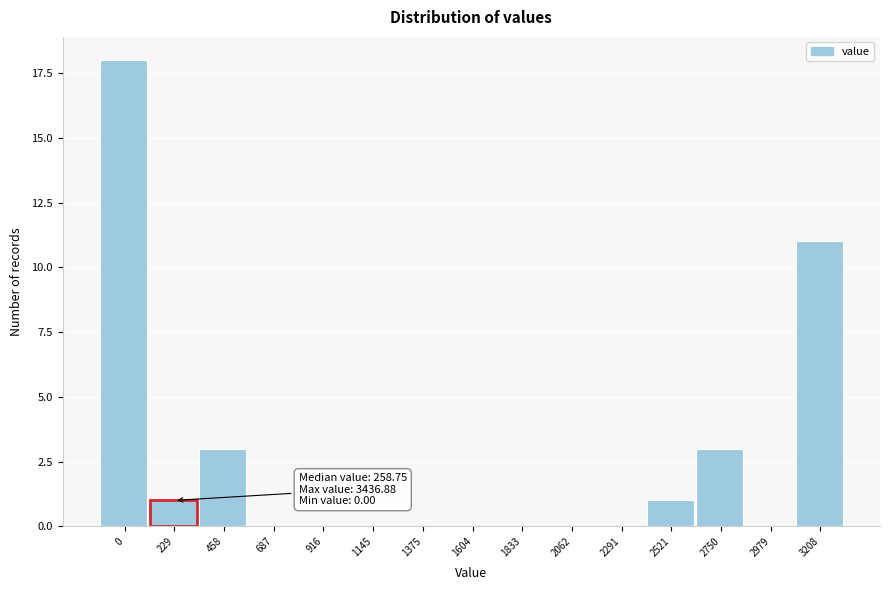

Reading left to right, what are all the values shown in this chart?

0=18	229=1	458=3	687=0	916=0	1145=0	1375=0	1604=0	1833=0	2062=0	2291=0	2521=1	2750=3	2979=0	3208=11